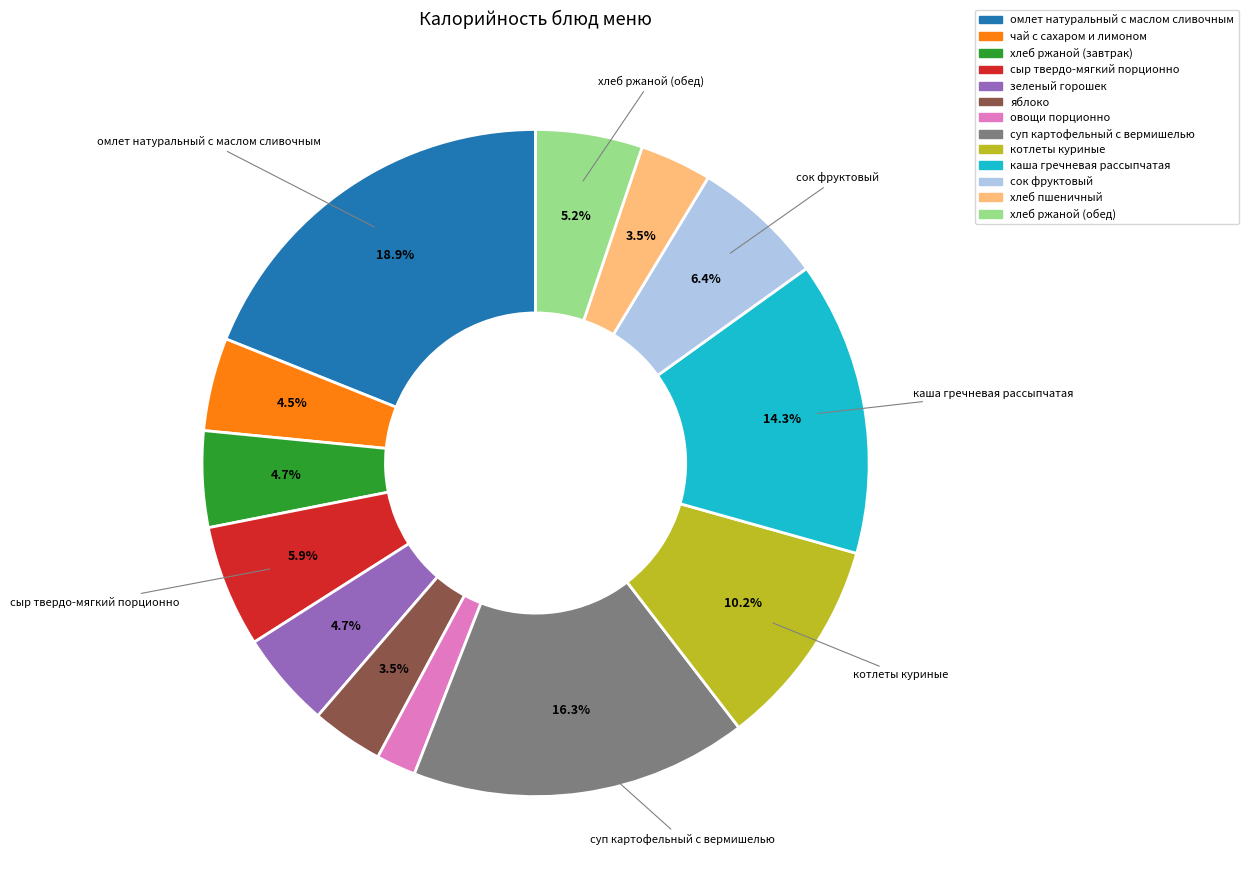

To the nearest percent, what is the difference between the котлеты куриные and хлеб ржаной (завтрак) slice percentages?

6%